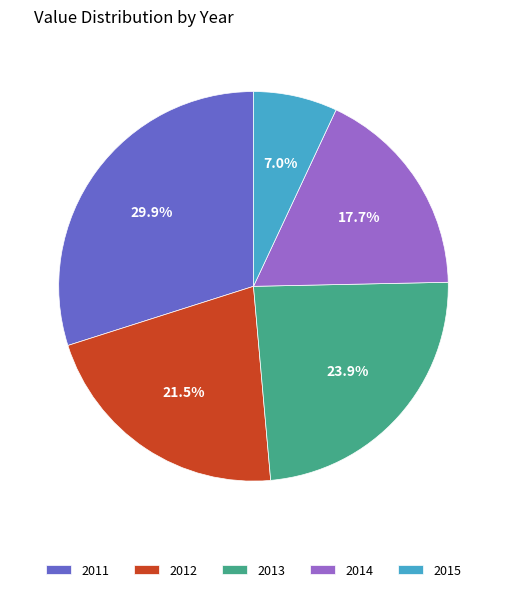

What percentage is the 2014 slice, to the nearest percent?

18%